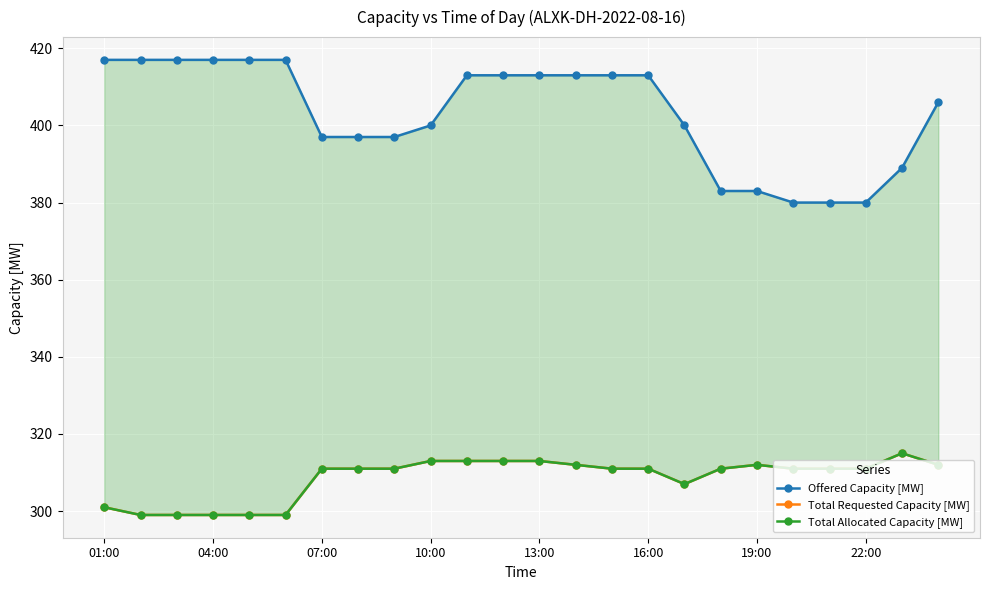

What position from the left is 11?

12